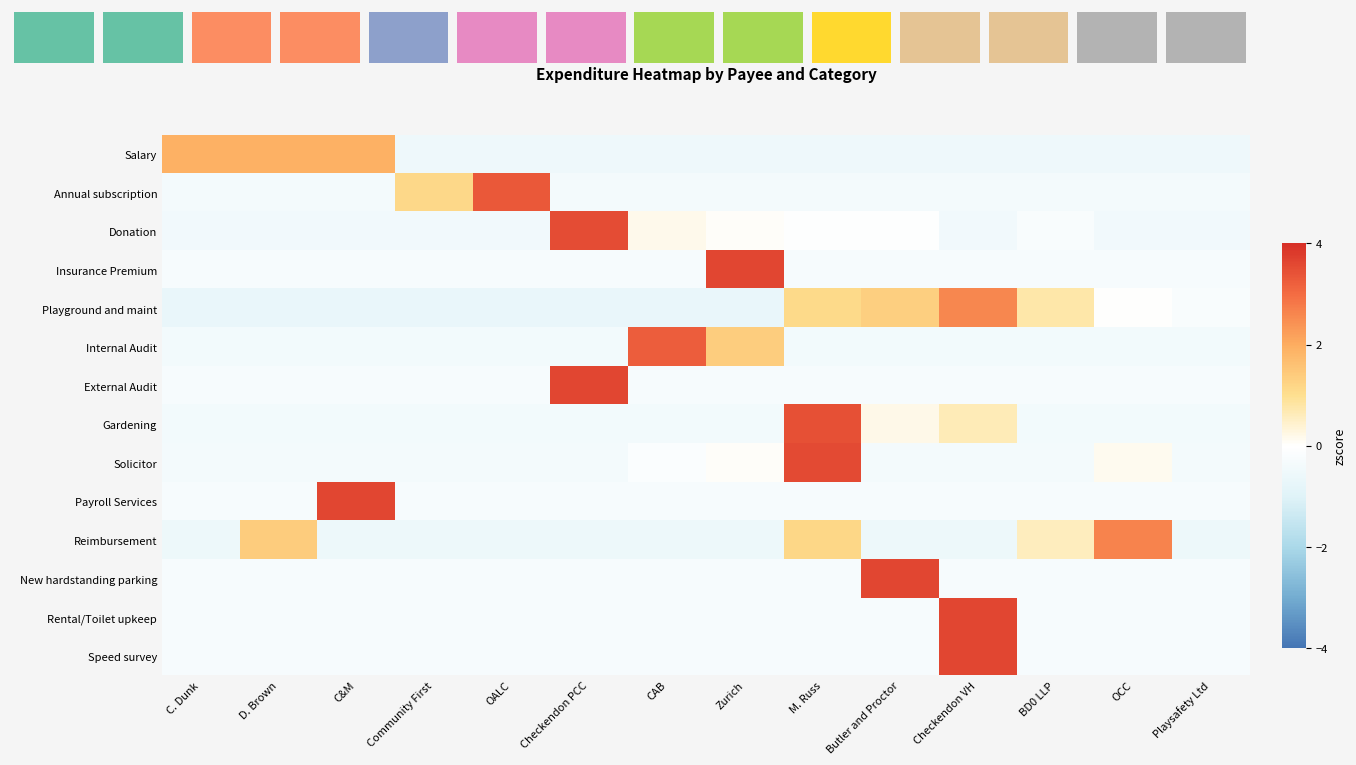

Rank the series by their maximum value, from highest to lowest.

External Audit, New hardstanding parking, Speed survey, Insurance Premium, Payroll Services, Rental/Toilet upkeep, Solicitor, Donation, Gardening, Annual subscription, Internal Audit, Reimbursement, Playground and maint, Salary